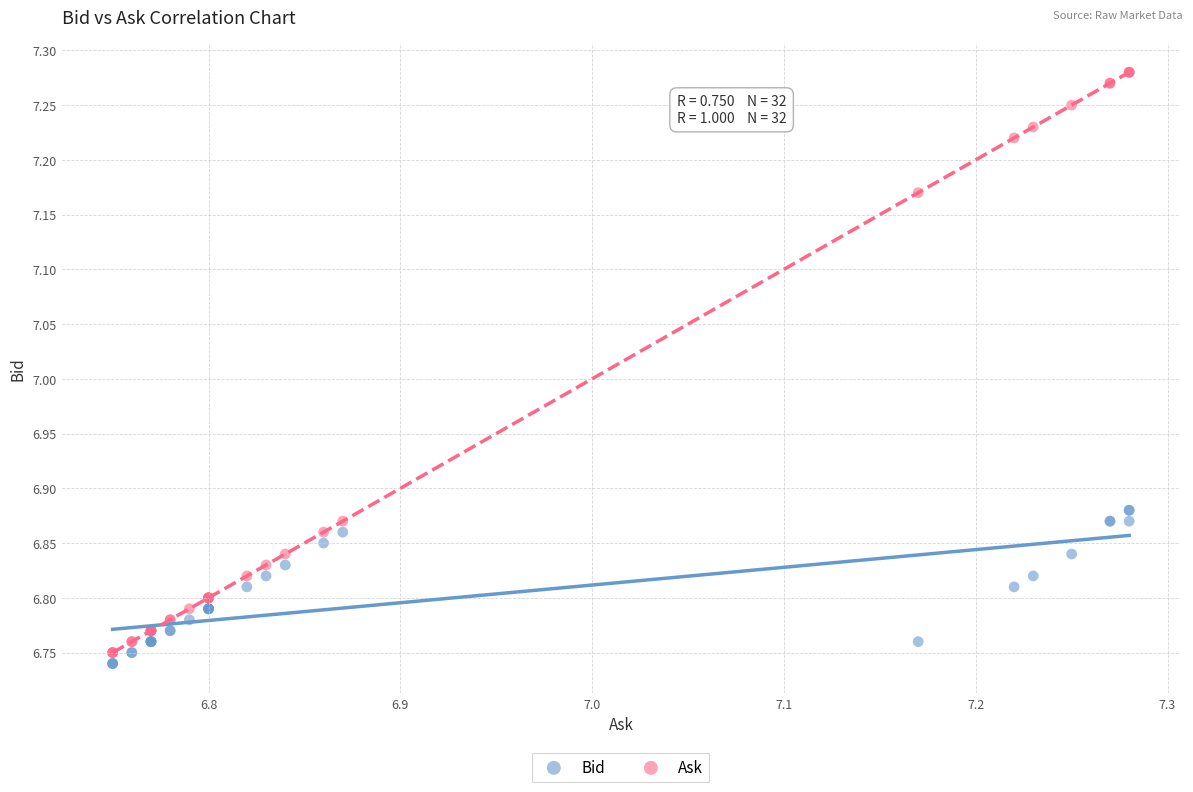

What are all the series names shown in the legend?

Bid, Ask